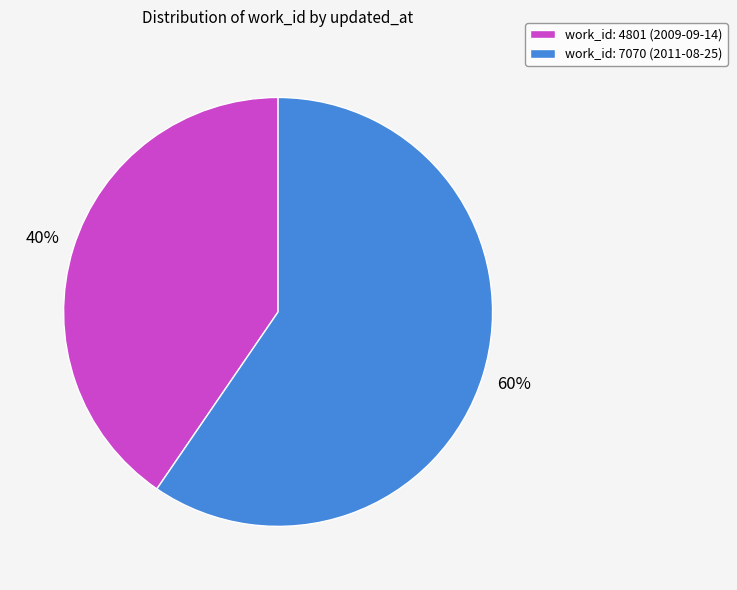

Rank the categories by value from highest to lowest.

work_id: 7070 (2011-08-25), work_id: 4801 (2009-09-14)